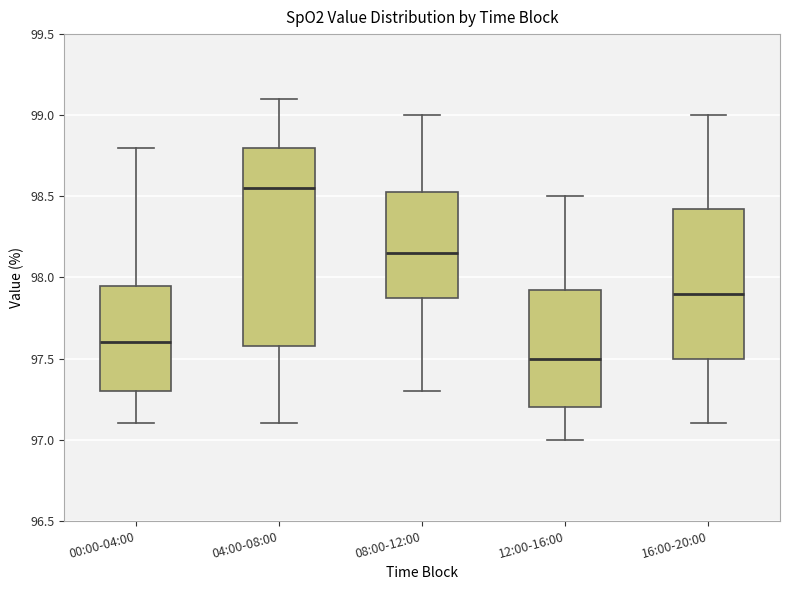

Reading left to right, read every box against the y-axis: the position of its median line, the range the box covers, and the ends of its whiskers. The values are not printed on the chart, so give them approximately, as read against the axis.

00:00-04:00: median 97.60, box 97.30 to 97.95, whiskers 97.10 to 98.80
04:00-08:00: median 98.55, box 97.60 to 98.80, whiskers 97.10 to 99.10
08:00-12:00: median 98.15, box 97.90 to 98.55, whiskers 97.30 to 99.00
12:00-16:00: median 97.50, box 97.20 to 97.95, whiskers 97.00 to 98.50
16:00-20:00: median 97.90, box 97.50 to 98.45, whiskers 97.10 to 99.00